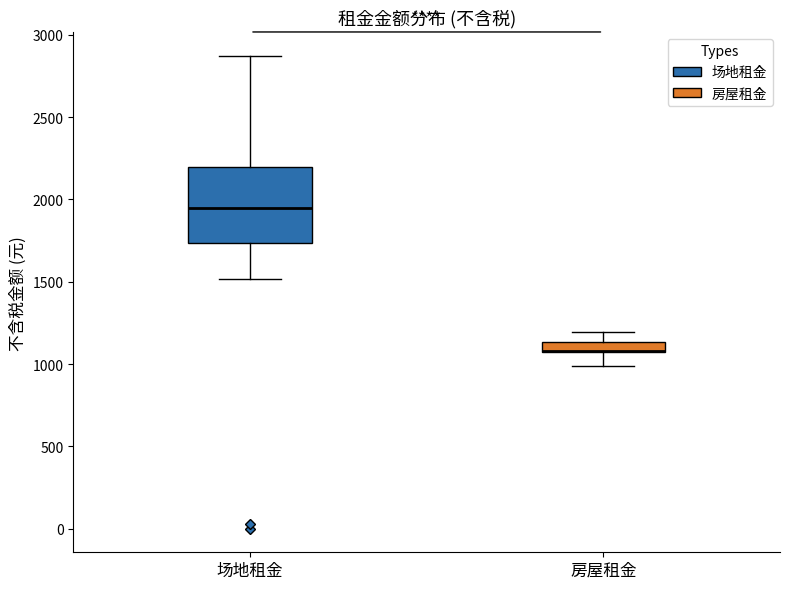

Which box is the tallest, from its lower edge to its upper edge?

场地租金